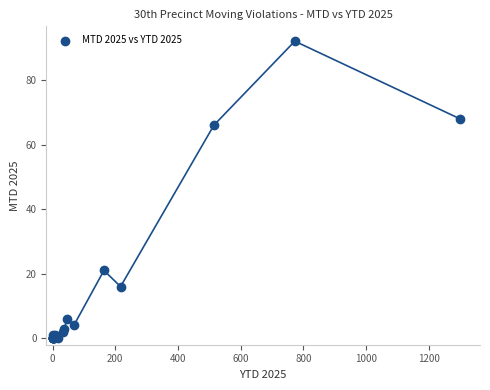

What Y value in the scatter plot is closest to 46?

66